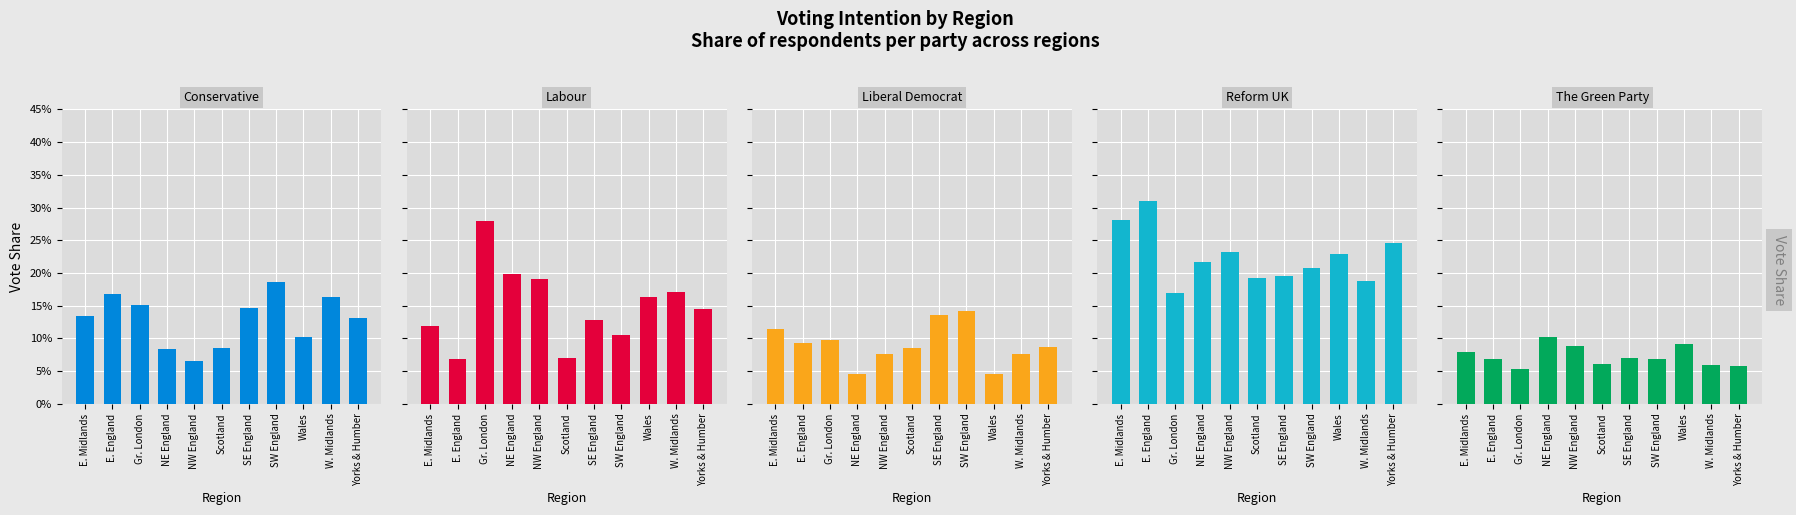

List the series in order of their peak value, lowest first.

The Green Party, Liberal Democrat, Conservative, Labour, Reform UK